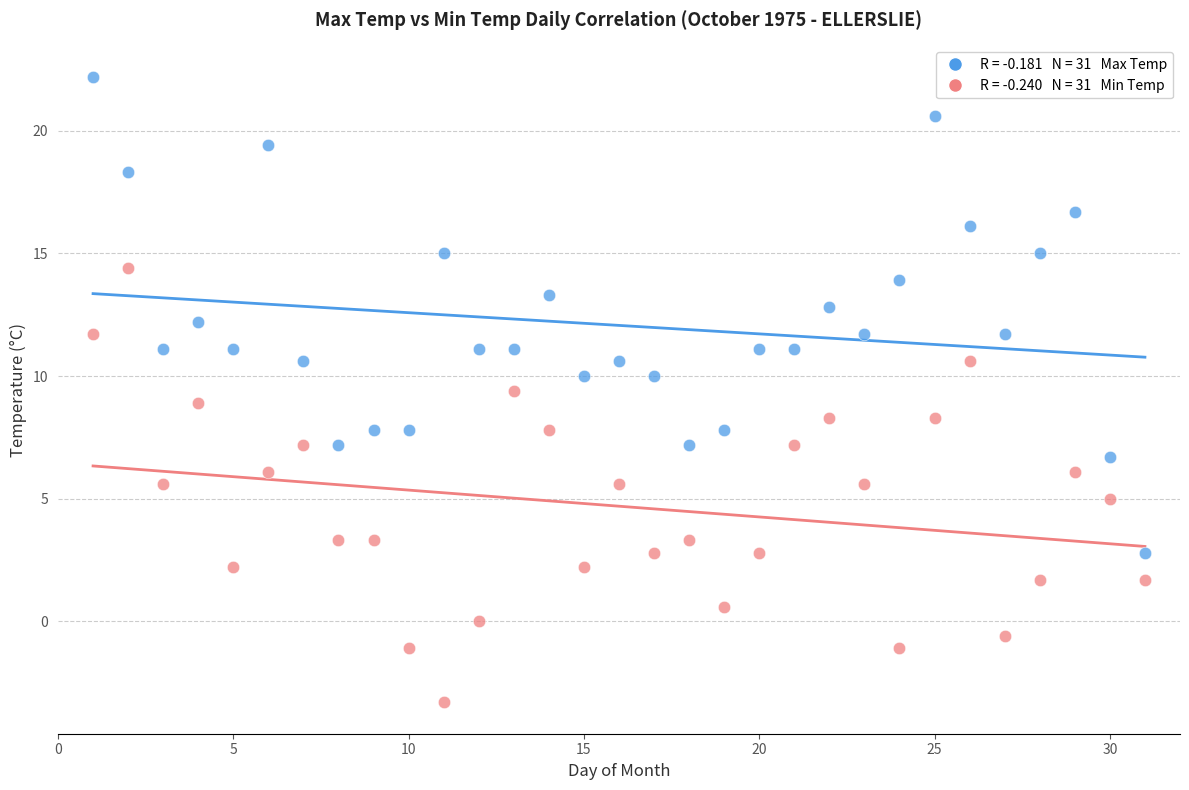

How many points are shown in the scatter plot?

62